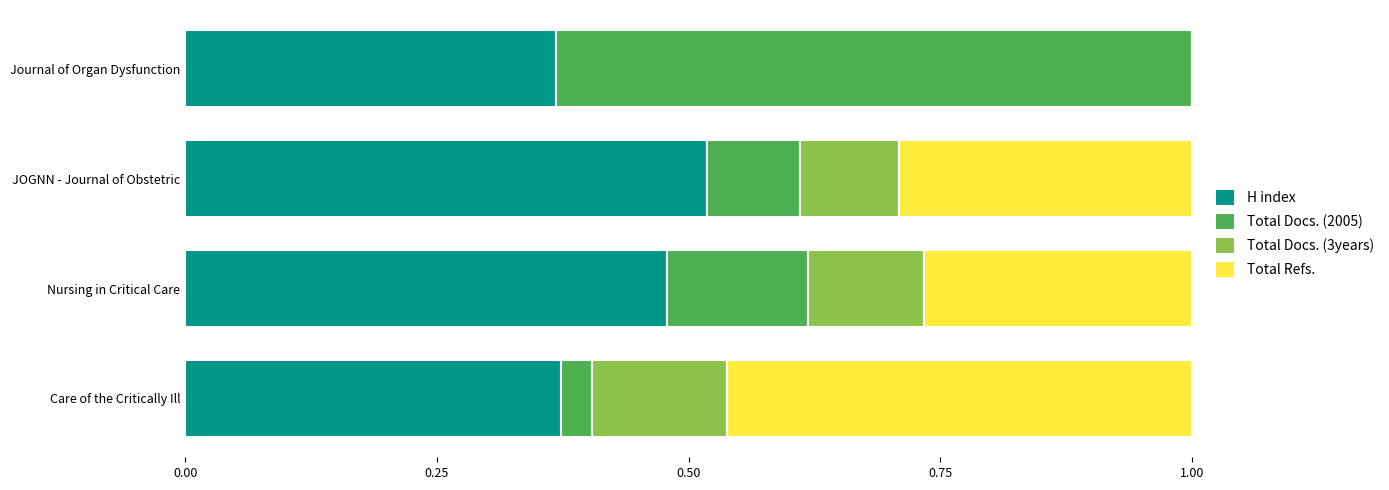

What is the total value across all series at Journal of Organ Dysfunction?

1.0